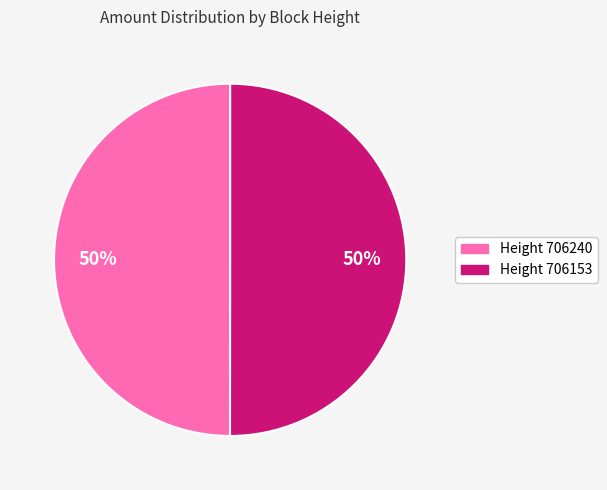

To the nearest percent, what is the average slice percentage?

50%